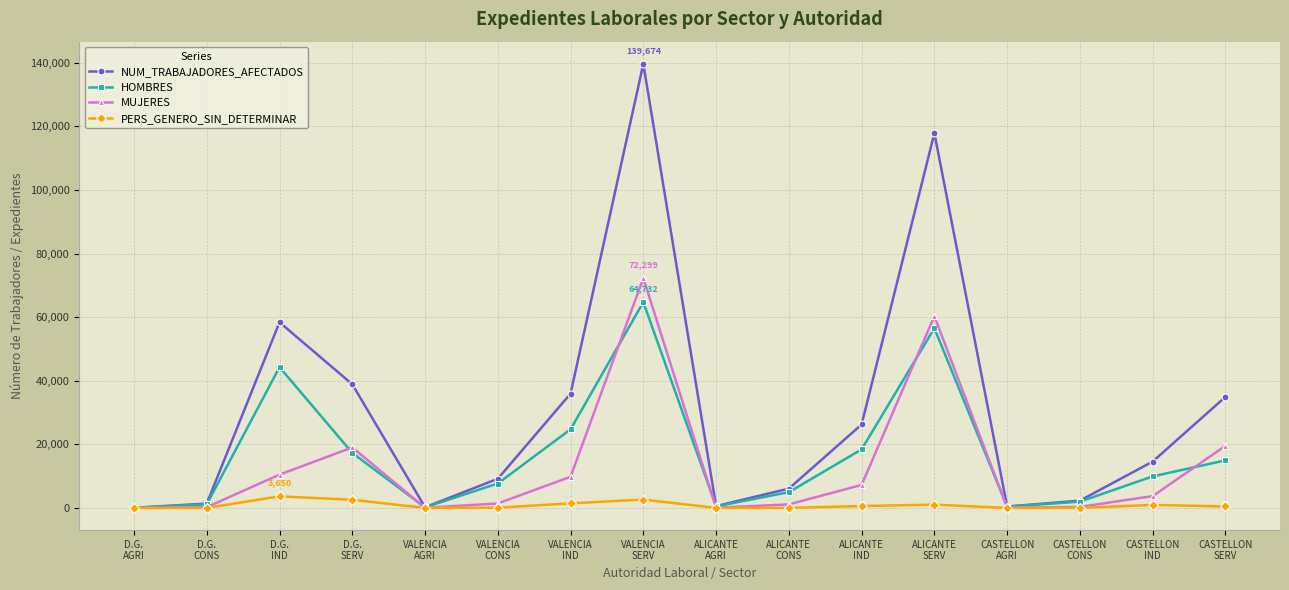

What are all the series names shown in the legend?

NUM_TRABAJADORES_AFECTADOS, HOMBRES, MUJERES, PERS_GENERO_SIN_DETERMINAR